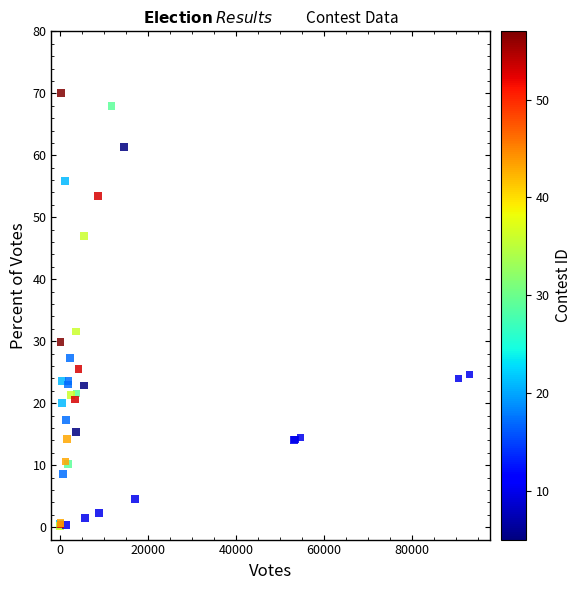

What Y value in the scatter plot is closest to 35?

31.6